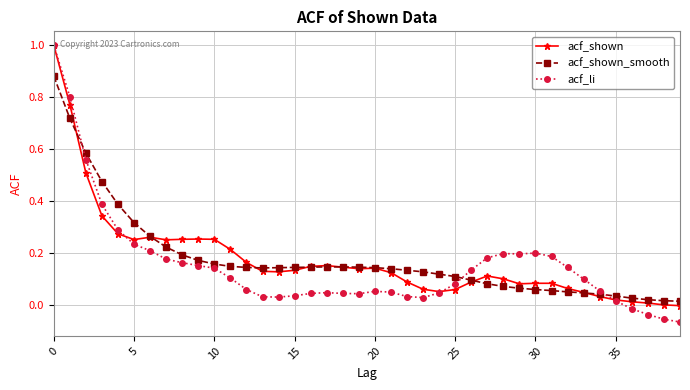

What is the highest value of the acf_shown series?

1.0